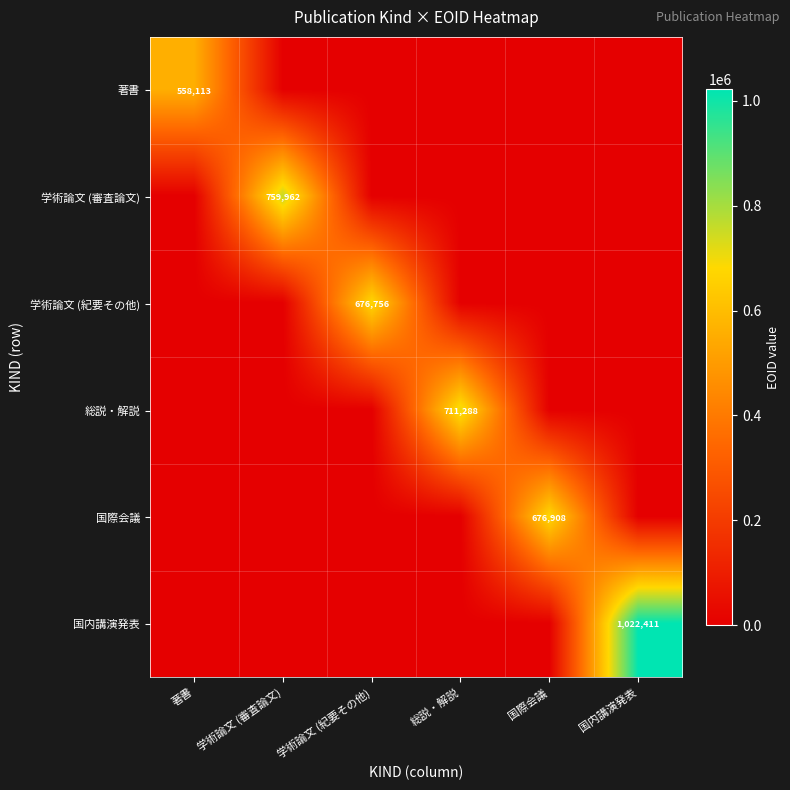

Which series has the largest total across all categories?

国内講演発表